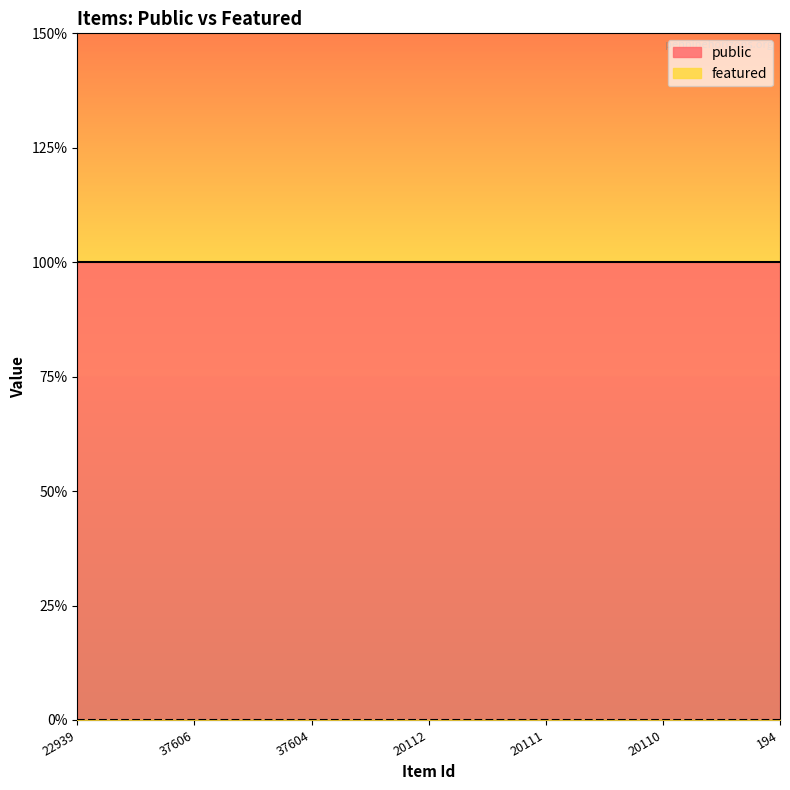

How many categories are shown in the chart?

7